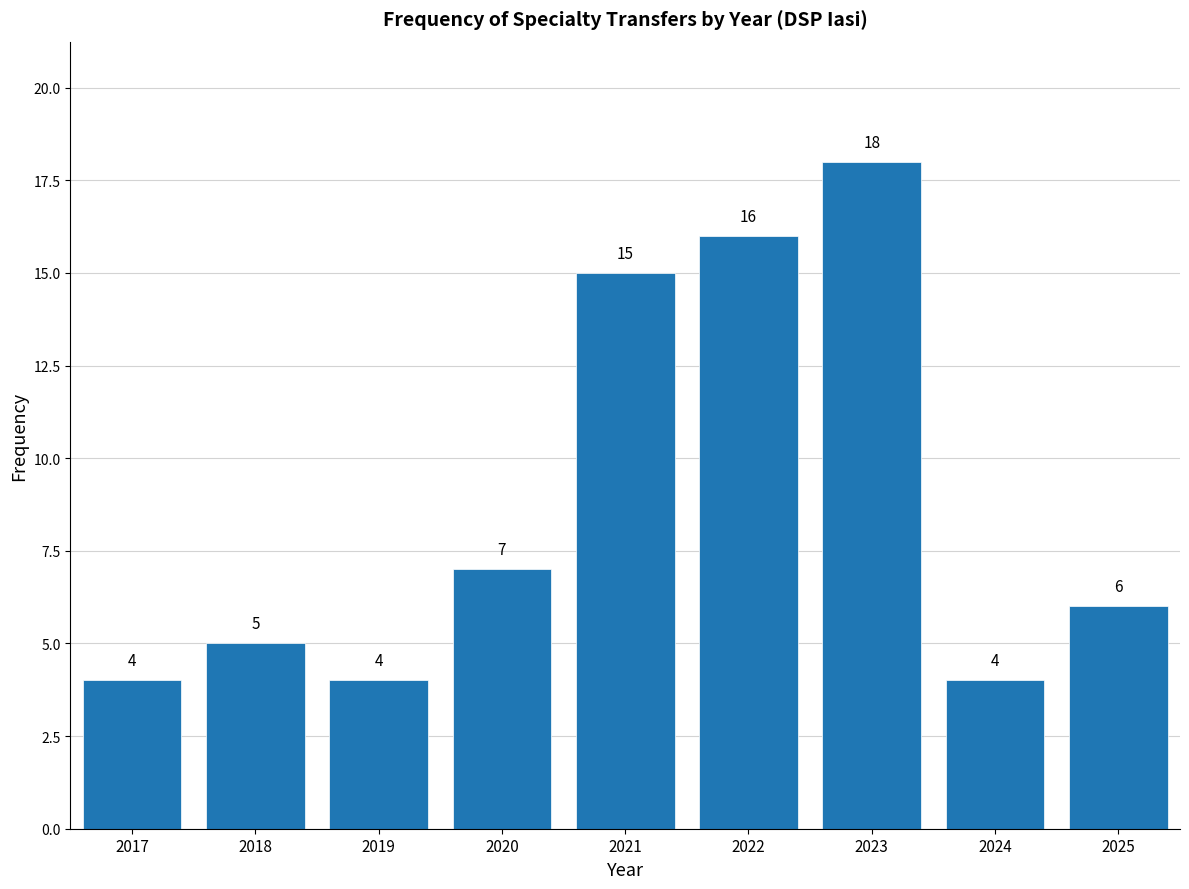

Reading right to left, list all the values displayed in this chart.

6	4	18	16	15	7	4	5	4